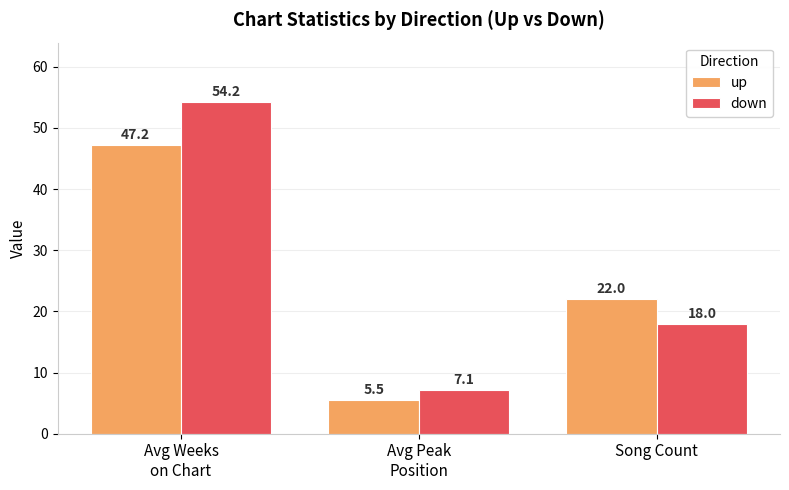

The up series shows 5.5 at Avg Peak
Position. True or false?

True